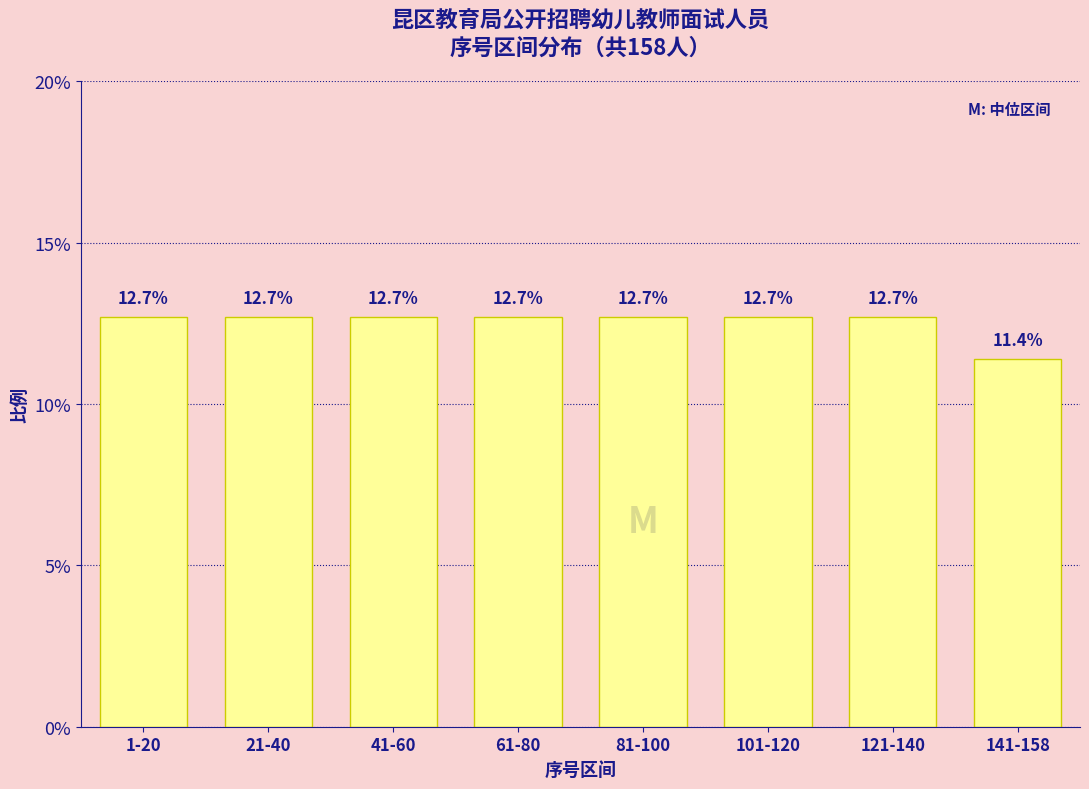

Reading left to right, what are all the values shown in this chart?

1-20=12.7	21-40=12.7	41-60=12.7	61-80=12.7	81-100=12.7	101-120=12.7	121-140=12.7	141-158=11.4